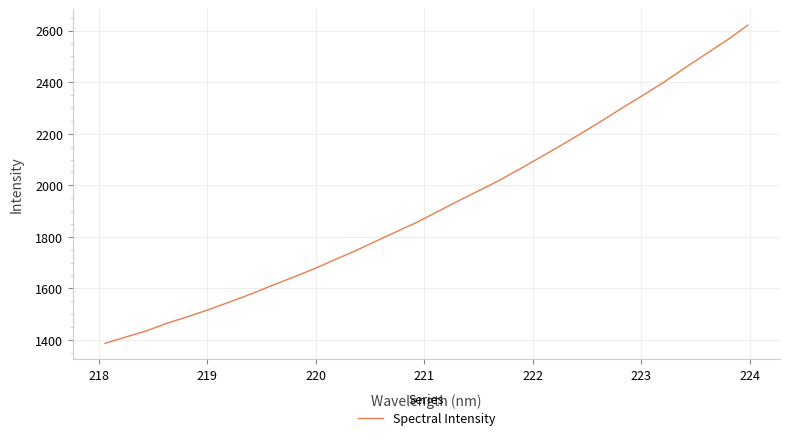

What is the maximum value shown in the chart?

2621.7